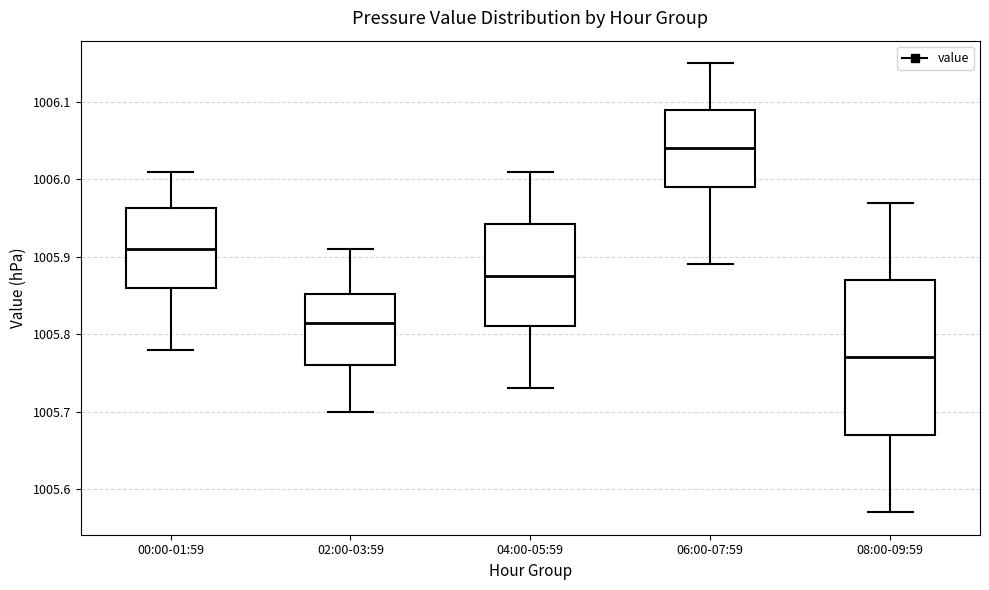

Where is the upper edge of the box for 02:00-03:59 on the y-axis? The values are not printed on the chart, so give them approximately, as read against the axis.

1005.85